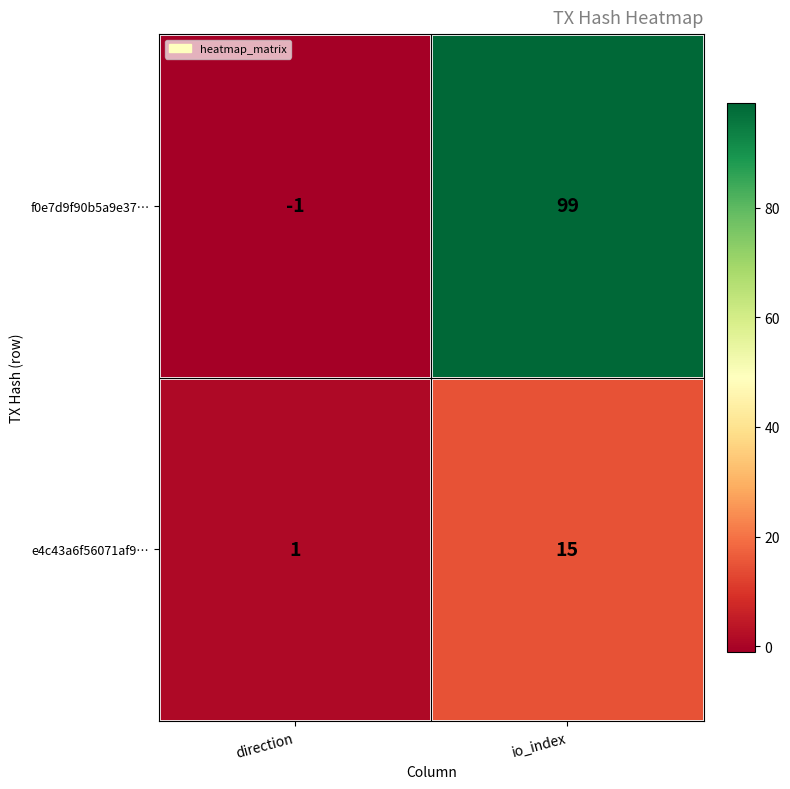

At which category is the sum across all series the highest?

io_index